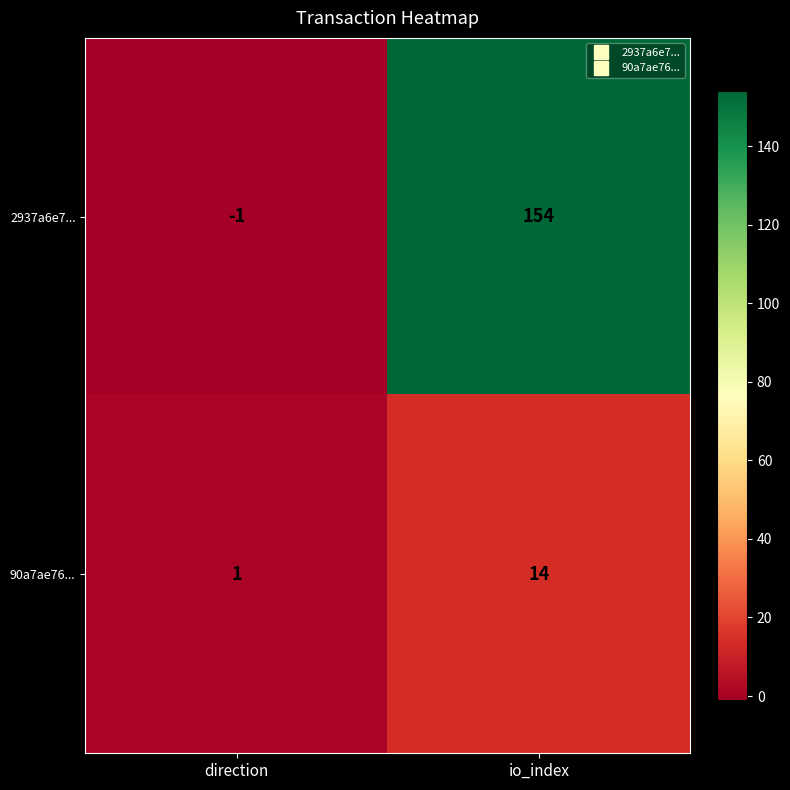

Reading left to right, list all the values displayed in this chart.

2937a6e7...: direction=-1	io_index=154
90a7ae76...: direction=1	io_index=14